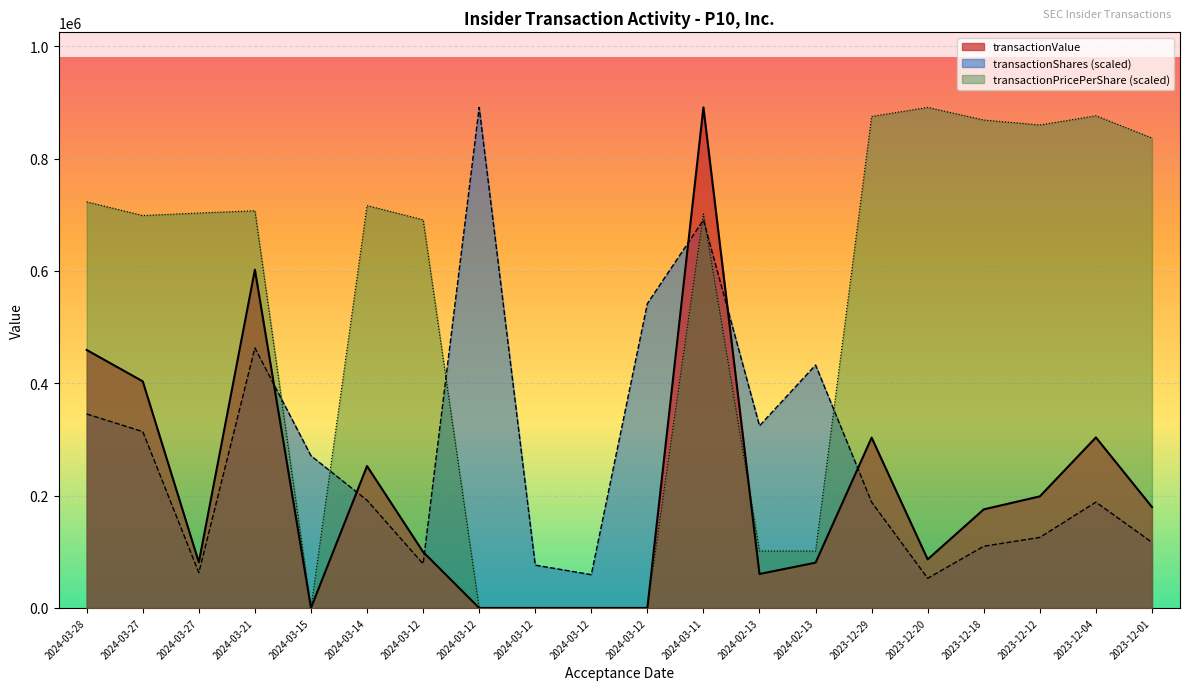

Which category has the lowest value in the transactionShares series?

2023-12-20